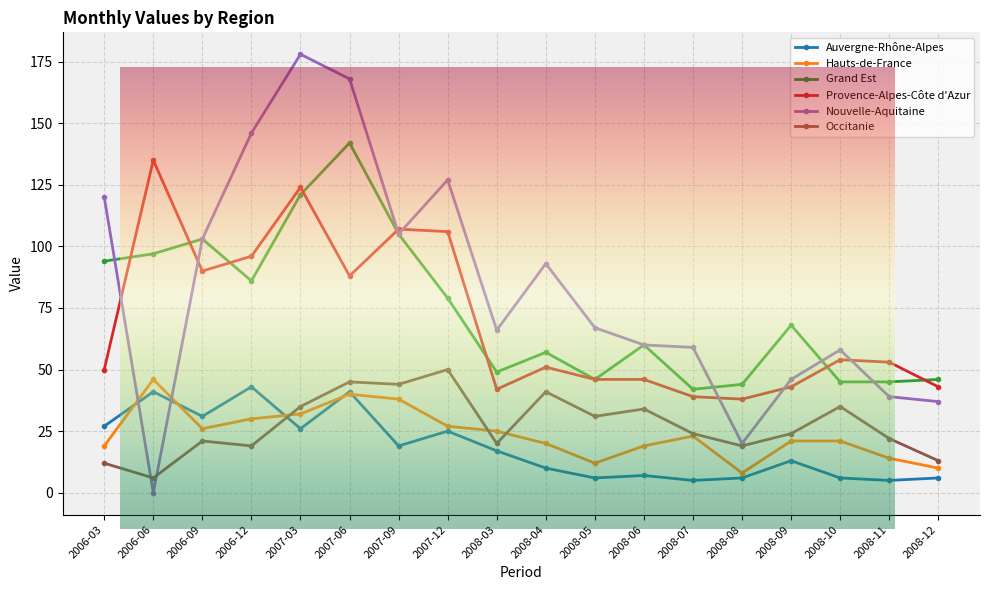

At which label is Grand Est closest to 92?

2006-03